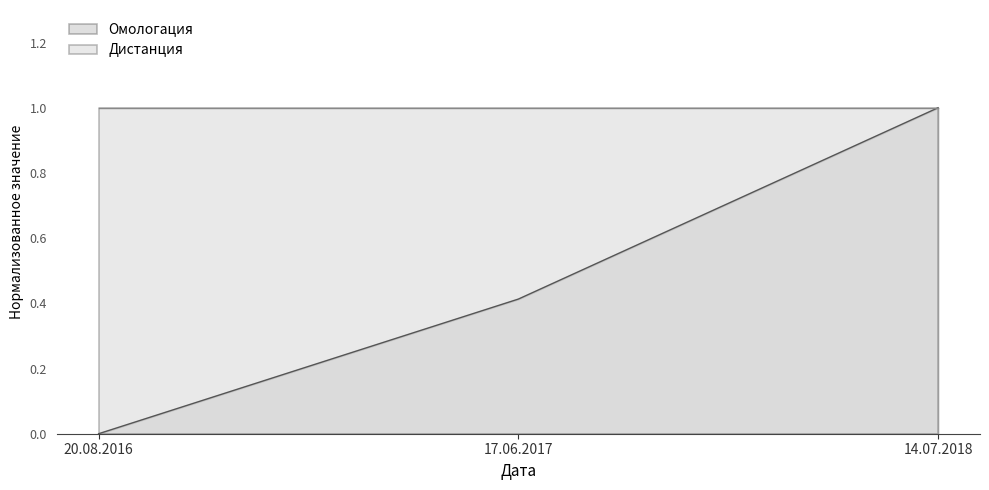

What is the sum of the values at 14.07.2018 and 20.08.2016?

1.0